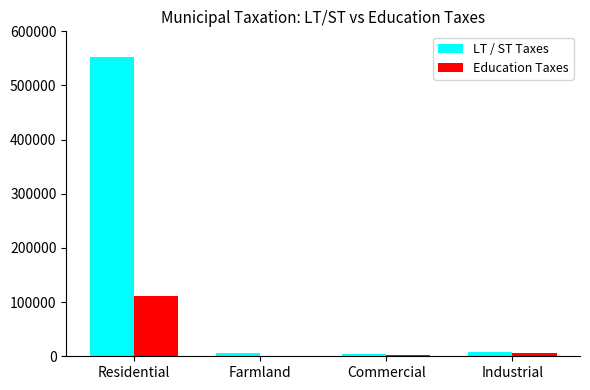

What is the maximum value for Education Taxes?

111583